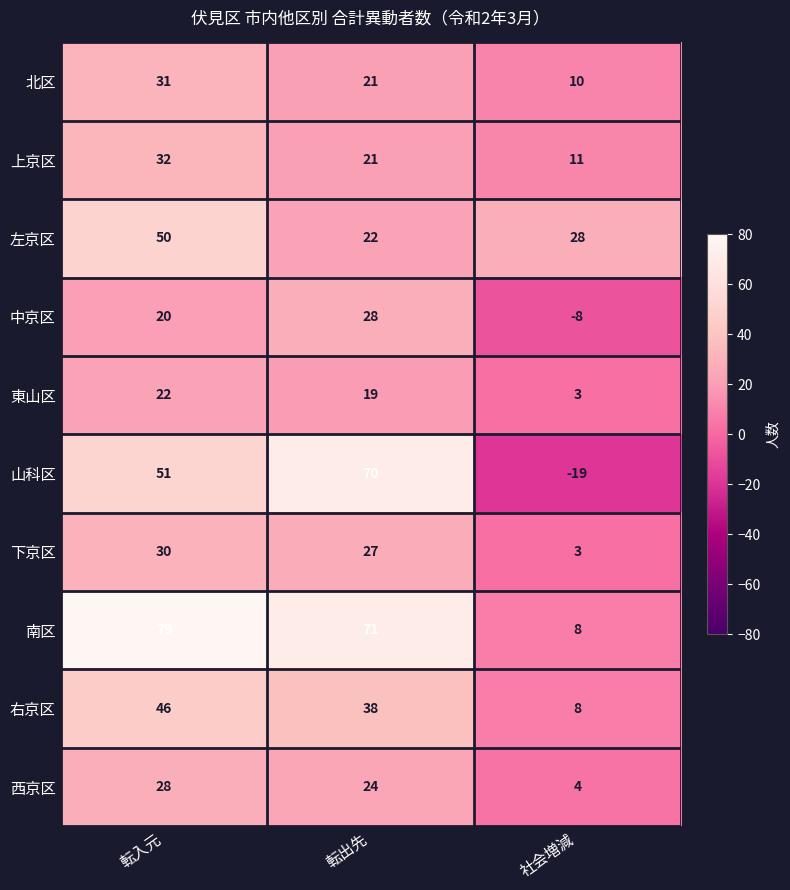

How many series are shown in this chart?

10